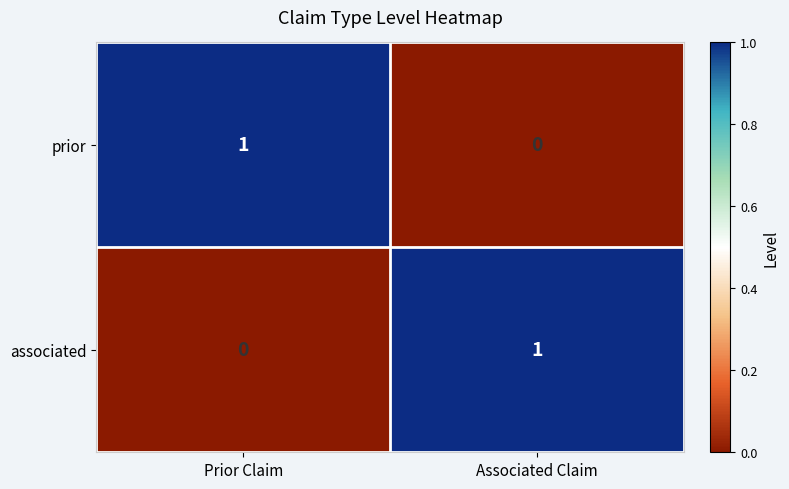

The value of prior at Associated Claim is 0. True or false?

True